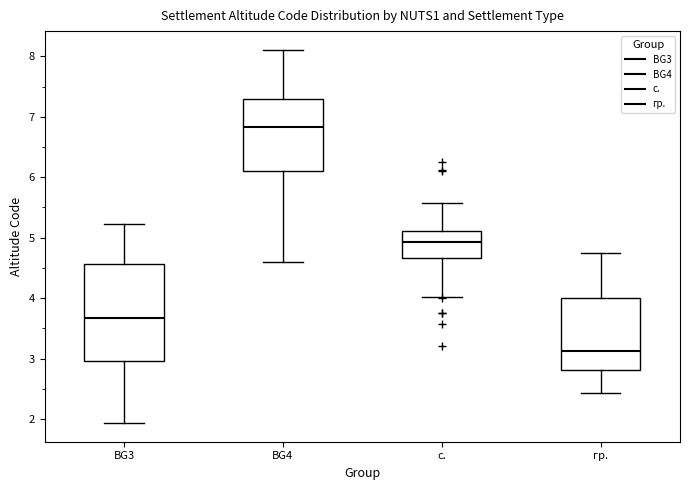

Where does the median line of the box for BG3 sit on the y-axis? The values are not printed on the chart, so give them approximately, as read against the axis.

3.7